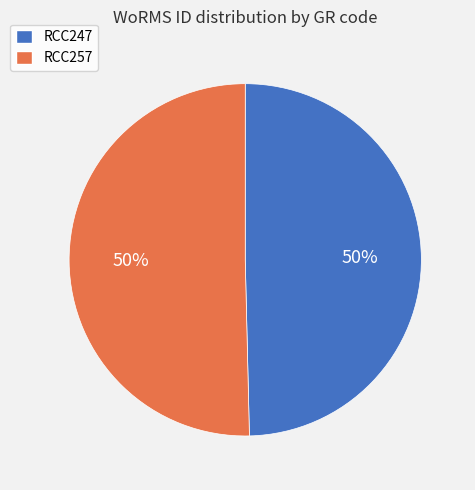

How many slices are in this pie chart?

2